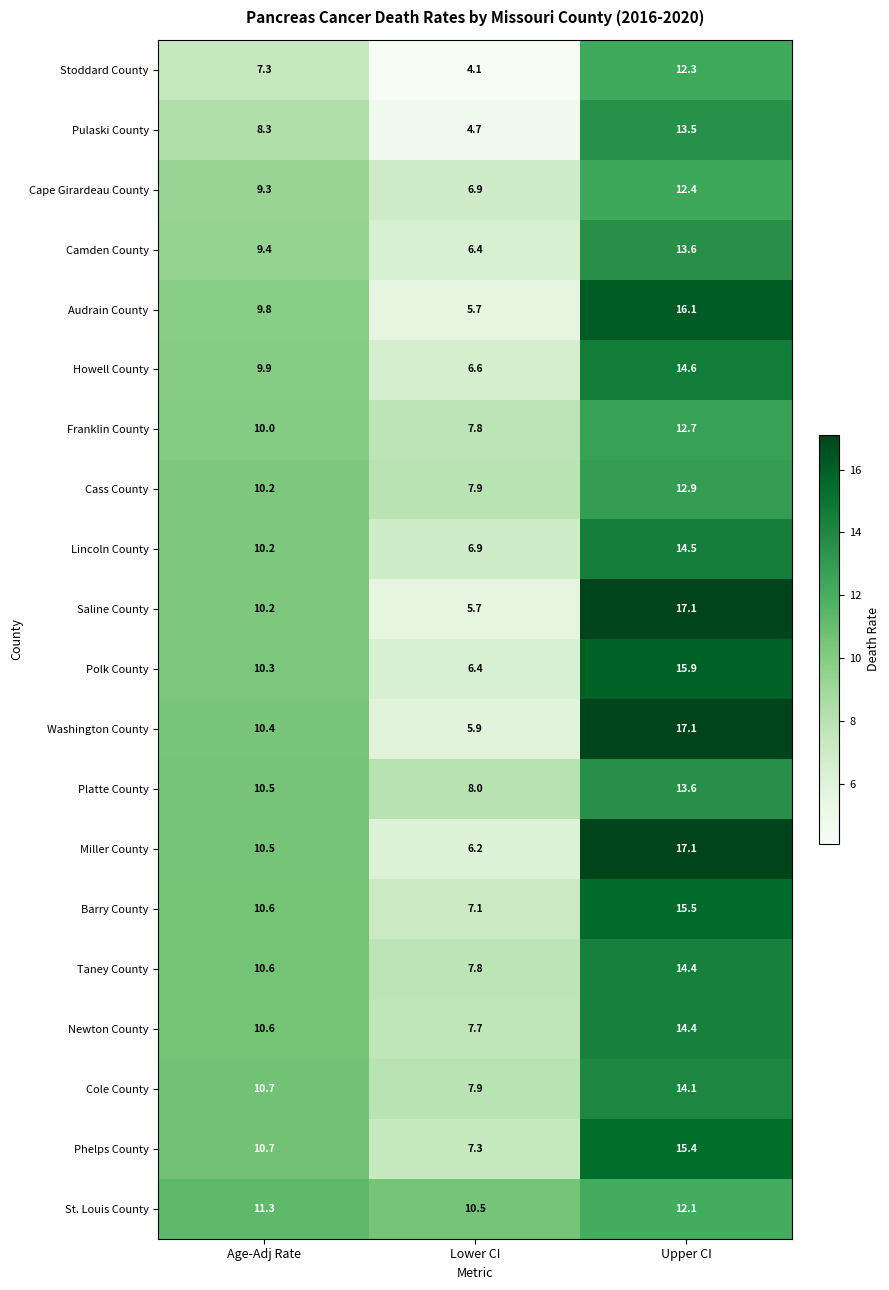

Count the number of categories in the chart.

3